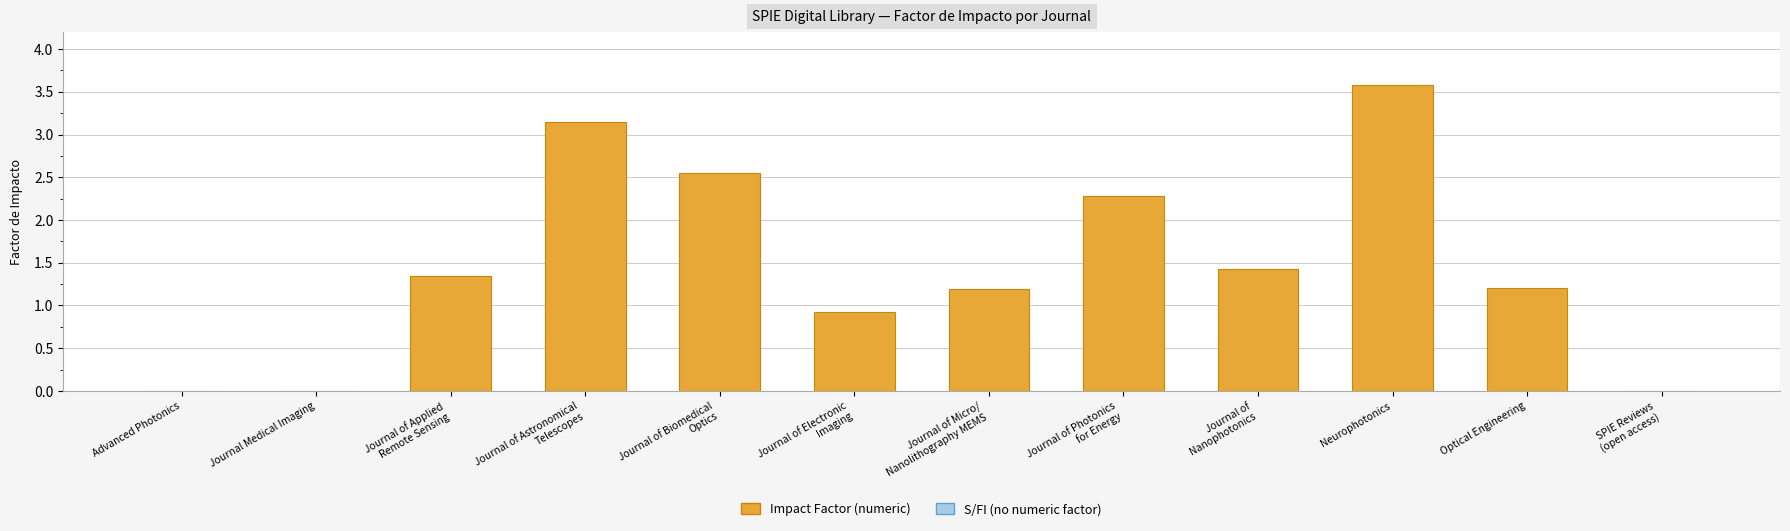

Which label corresponds to the largest value in the chart?

Neurophotonics